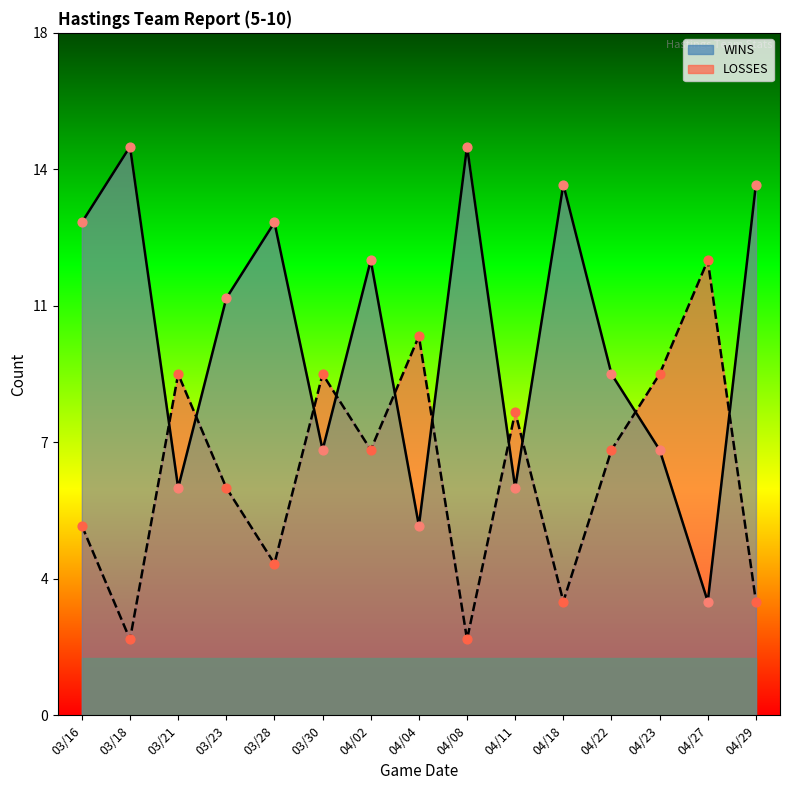

What are all the series names shown in the legend?

WINS, LOSSES